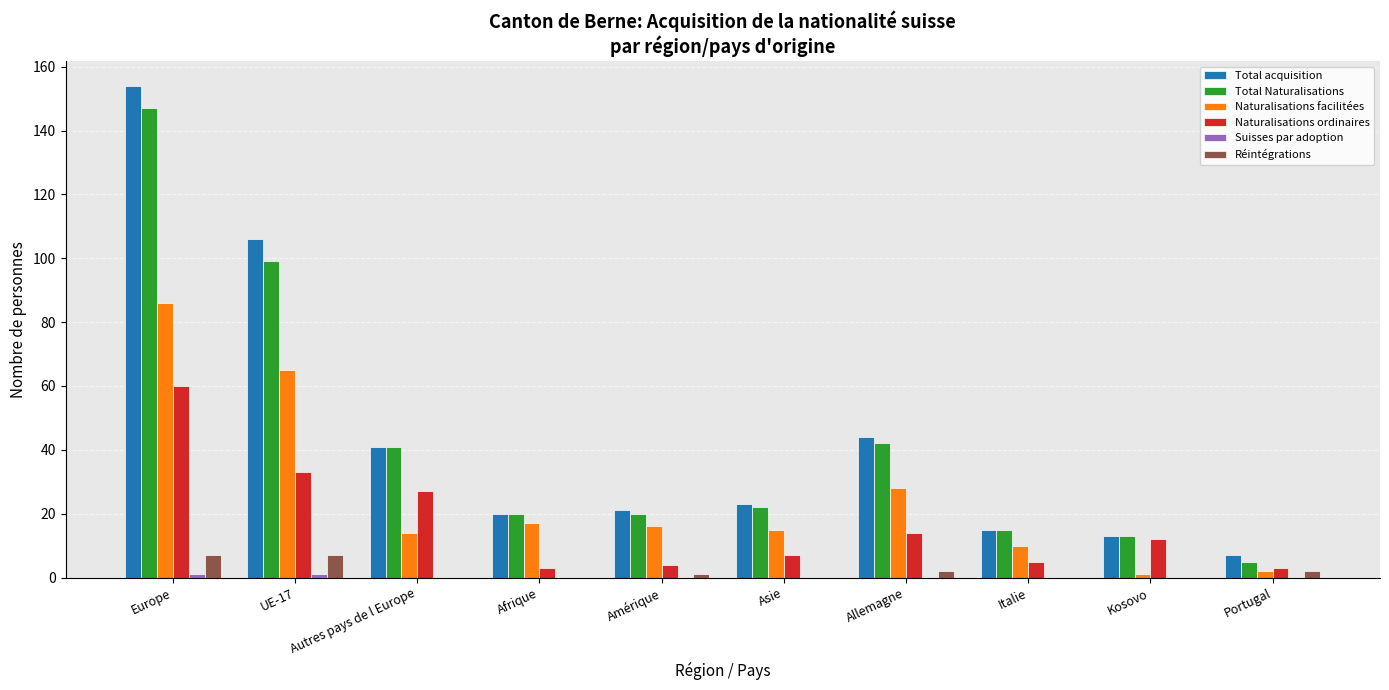

At which category is the sum across all series the highest?

Europe